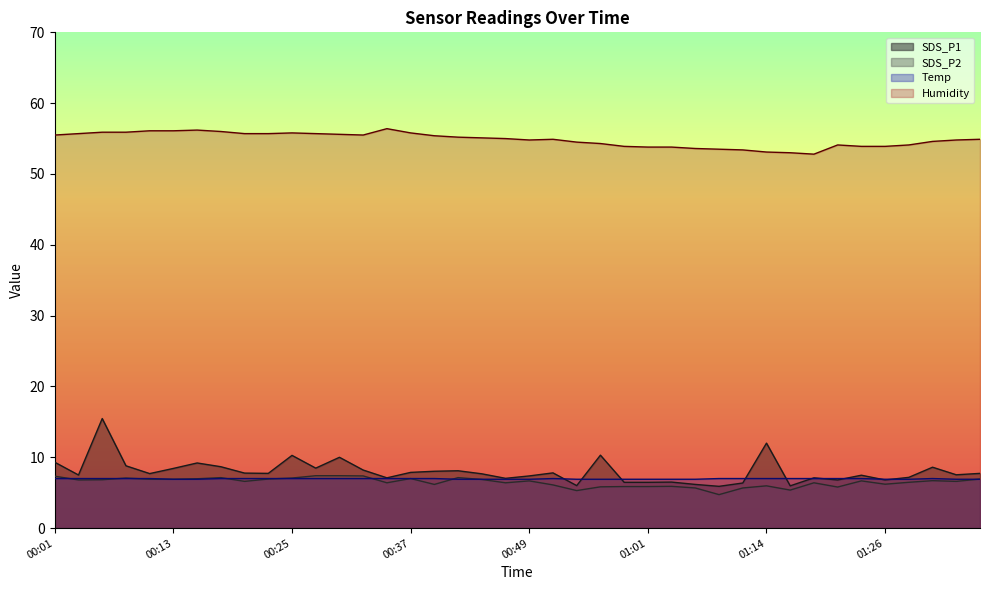

Read the SDS_P1 value at 01:01.

6.5